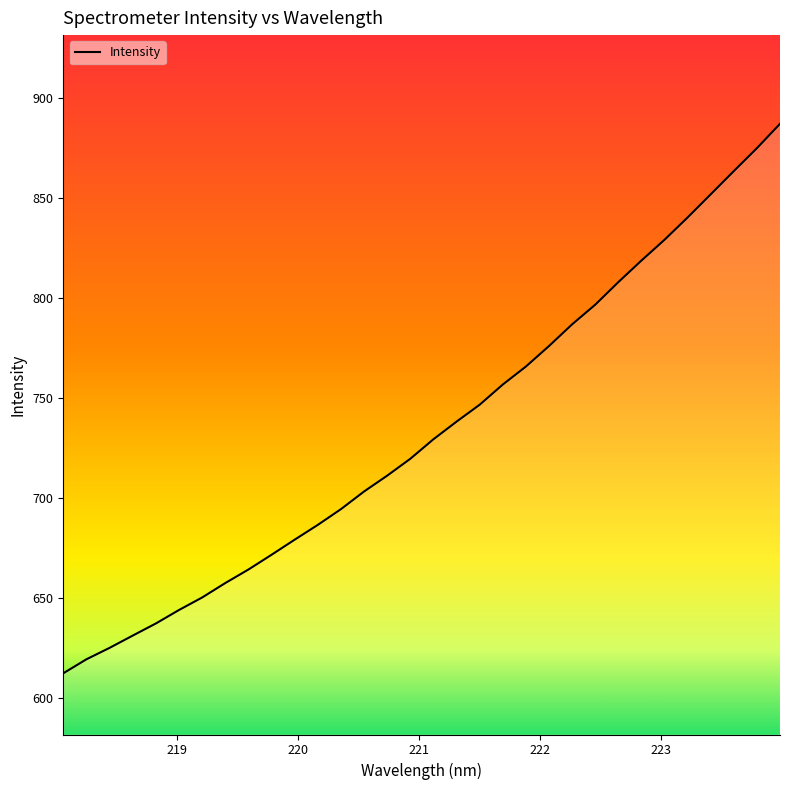

What is the maximum value shown in the chart?

887.1